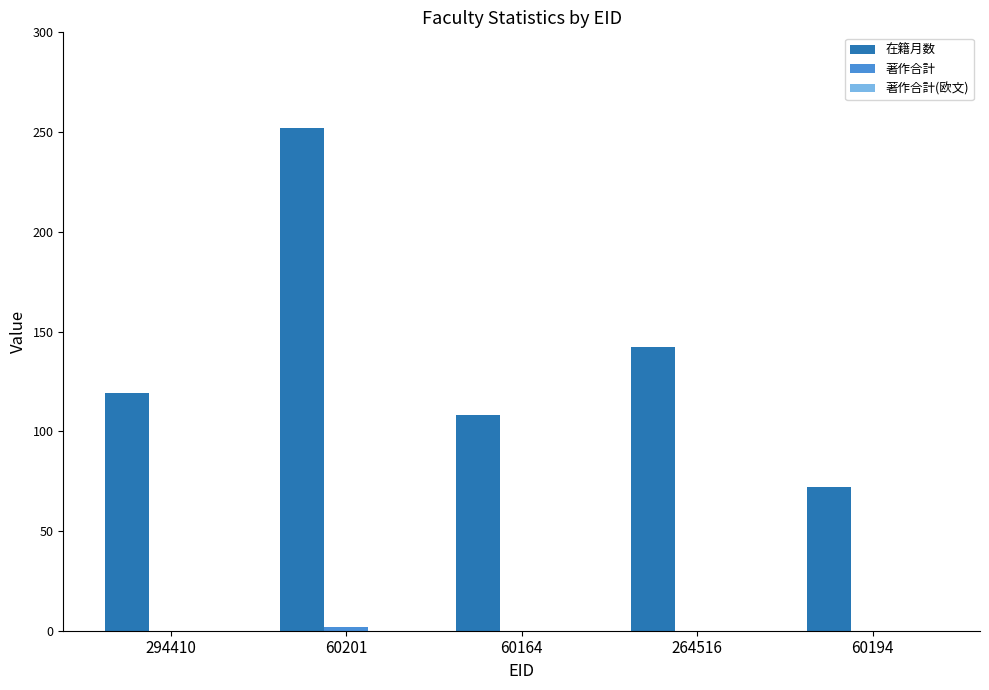

The value of 在籍月数 at 294410 is 119. True or false?

True